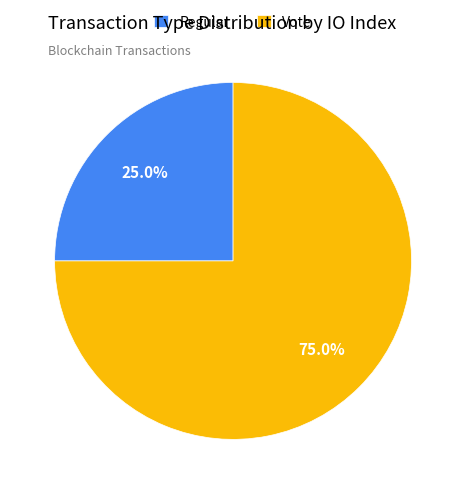

To the nearest percent, what percentage of the pie is Vote?

75%